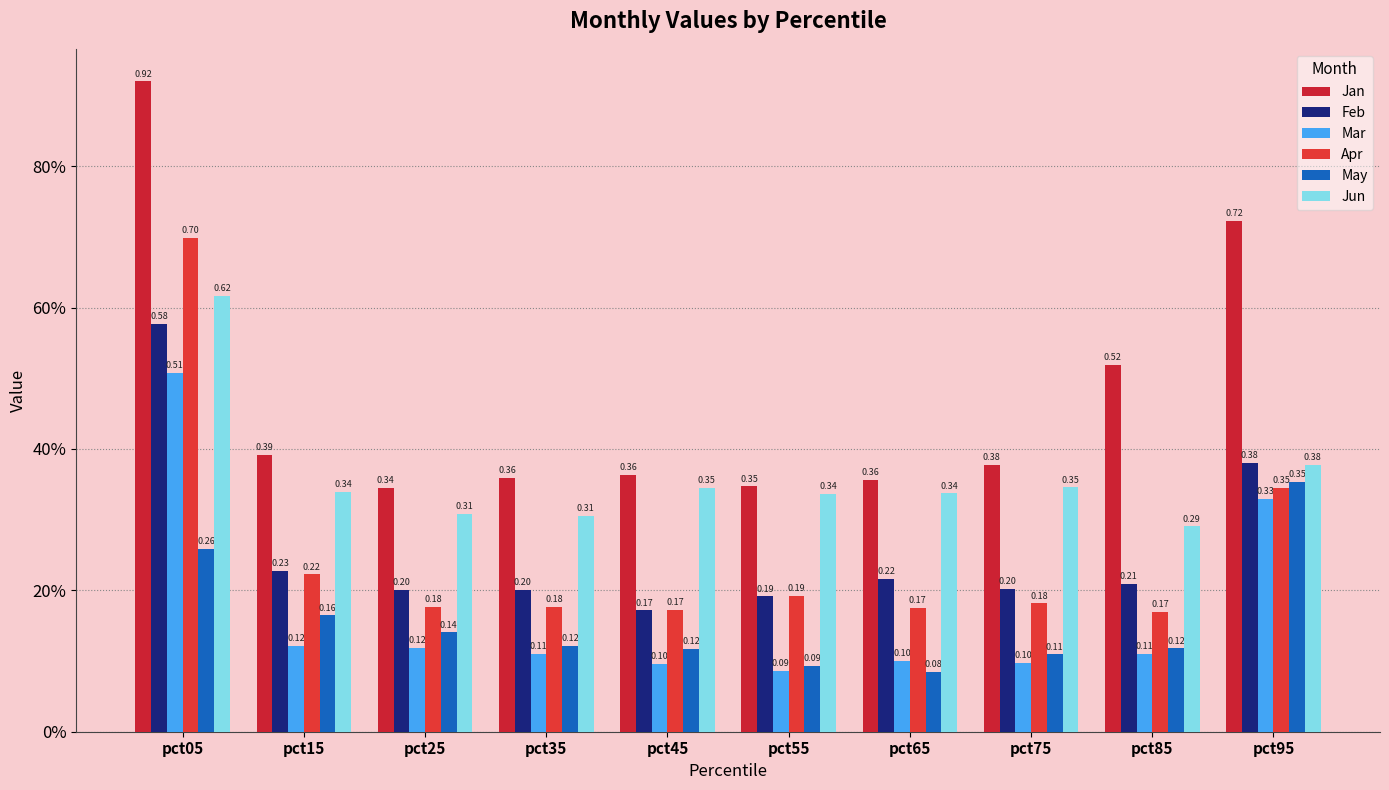

What is the difference between the maximum and minimum values in the Mar series?

0.4